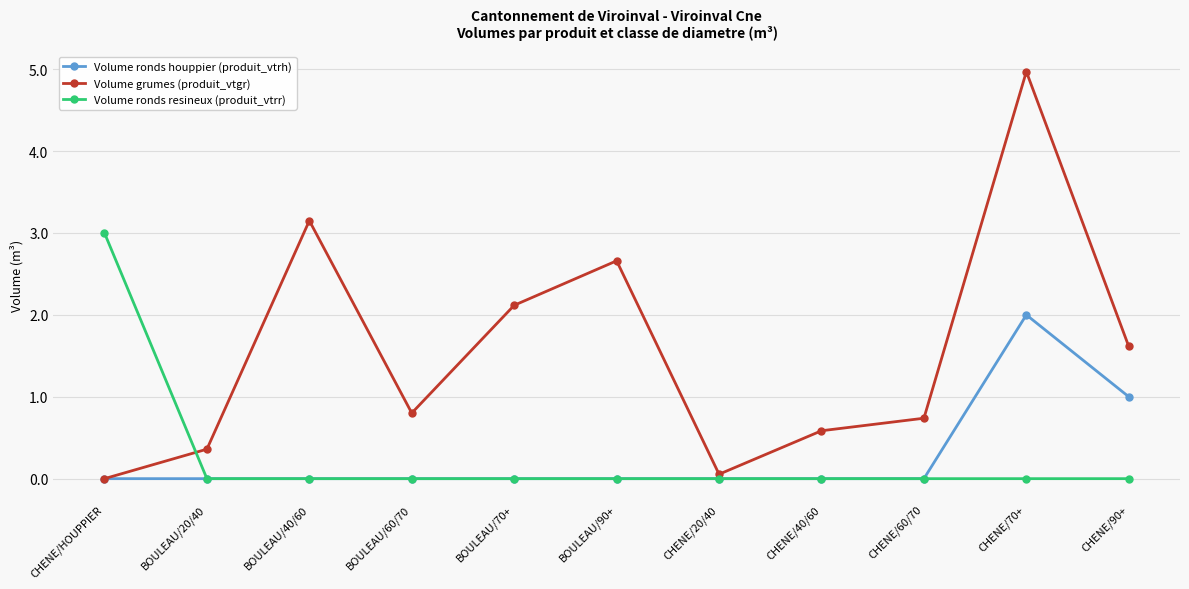

At which label does Volume ronds resineux (produit_vtrr) reach its peak?

CHENE/HOUPPIER